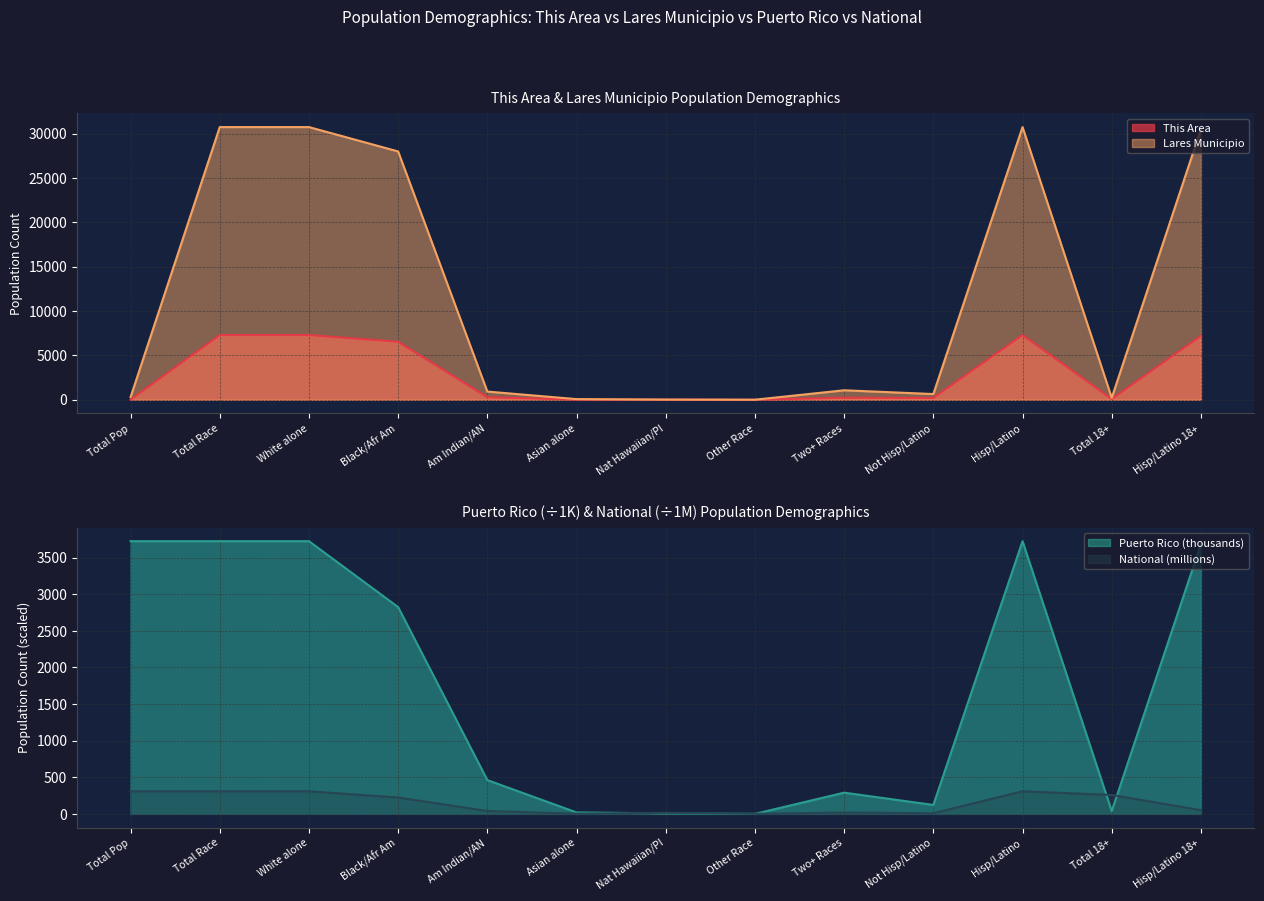

What is the highest value of the Lares Municipio series?

30753